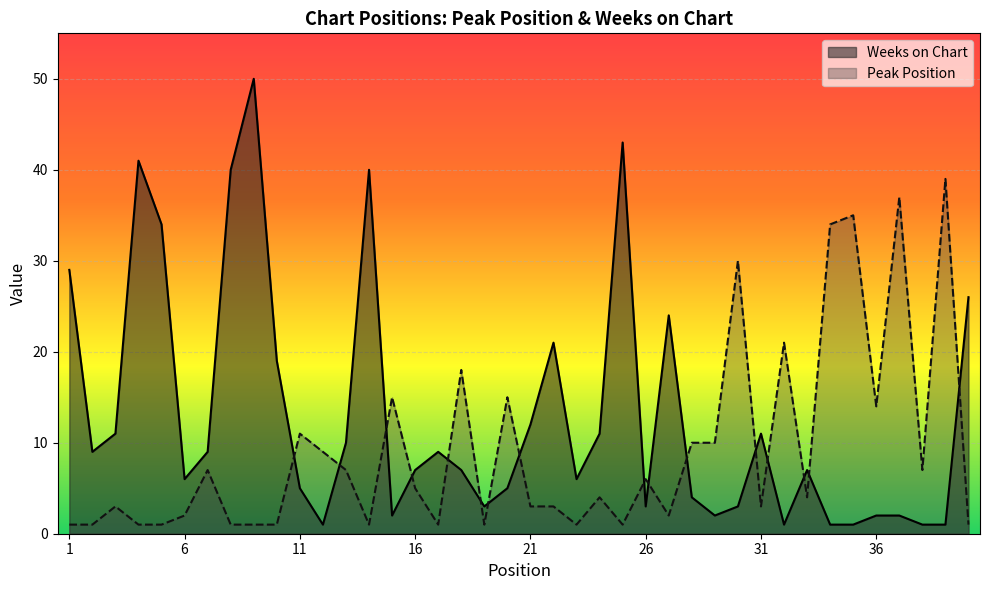

What is the sum of all Weeks on Chart values?

519